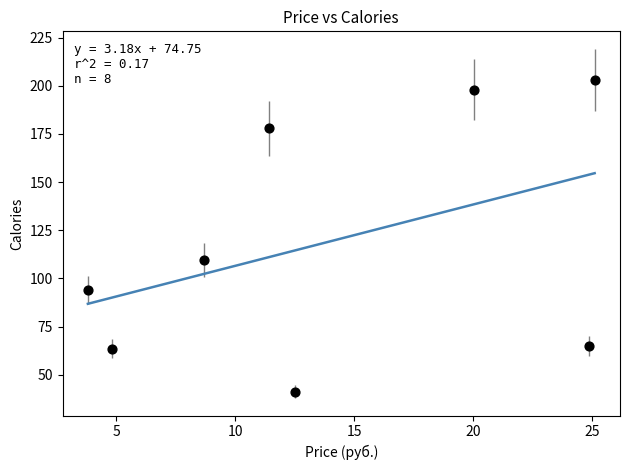

What is the average Y value?

119.0